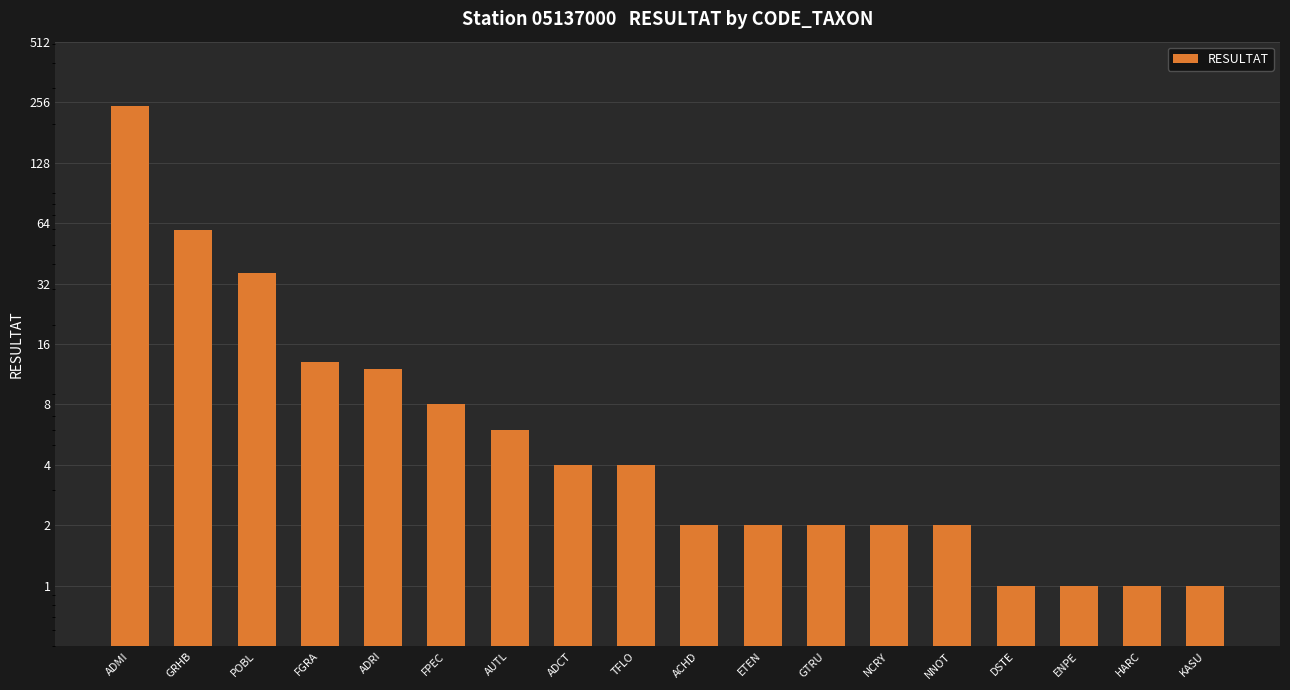

The chart shows a value of 1 at KASU. True or false?

True